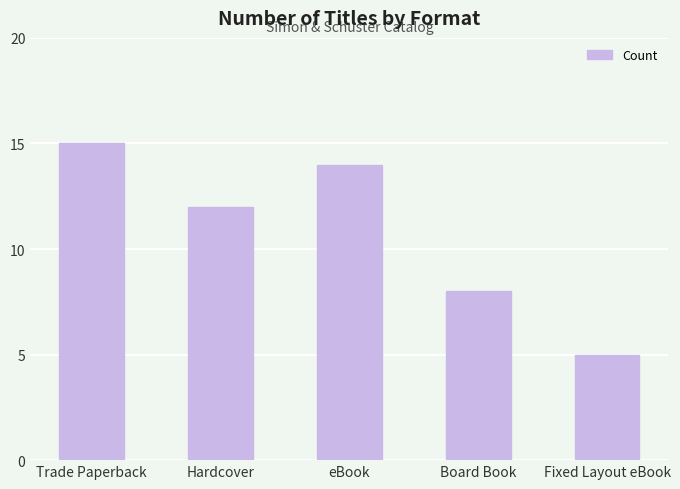

What is the smallest value displayed?

5